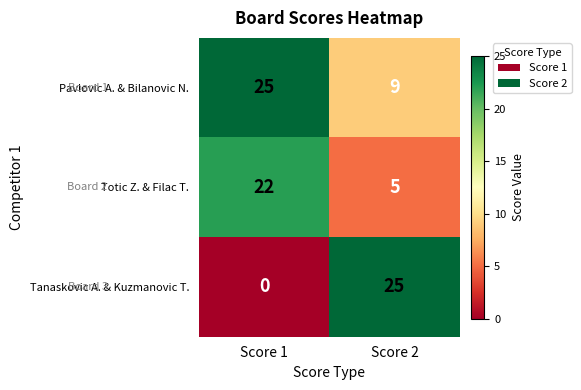

List the labels in order of Pavlovic A. & Bilanovic N. value, smallest first.

Score 2, Score 1